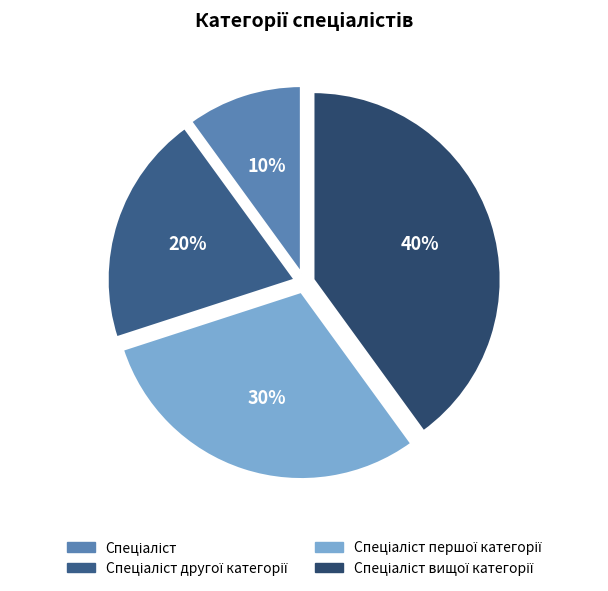

How many segments does this pie chart have?

4